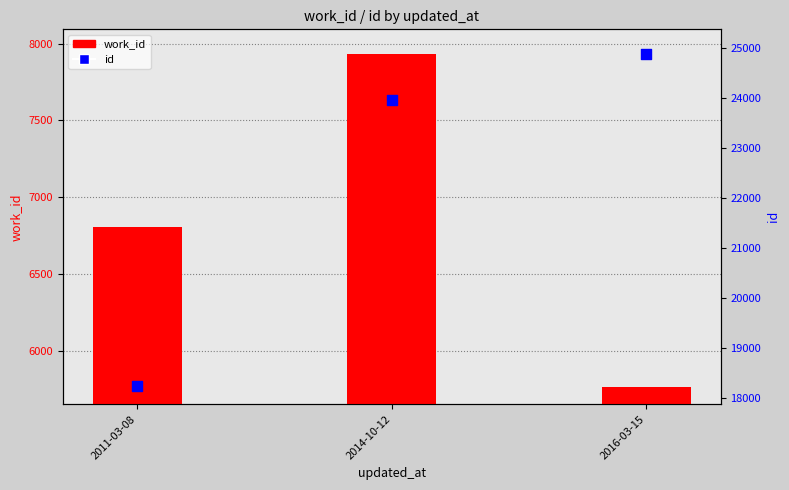

Which series has the largest total across all categories?

id